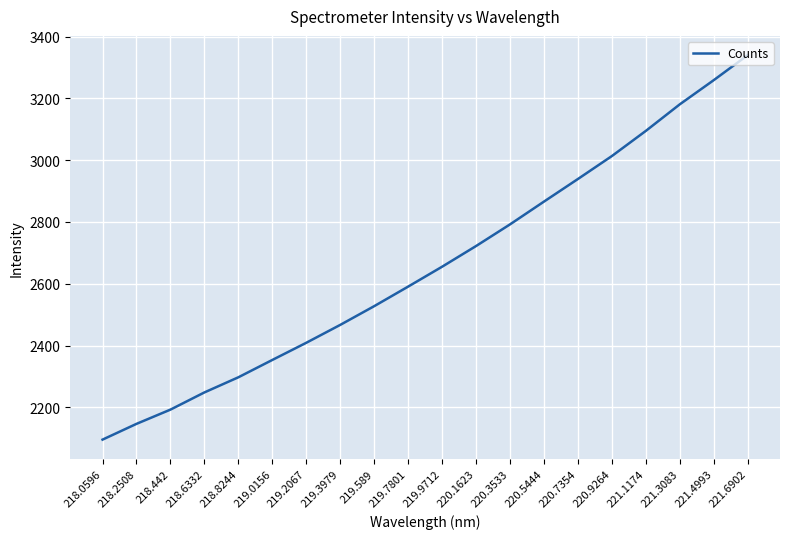

What is the sum of all values?

53189.3